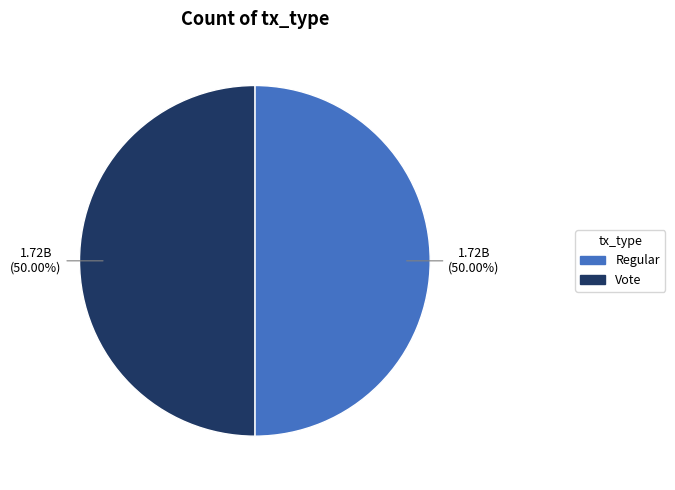

Combined, do Vote and Regular account for over 50%?

Yes